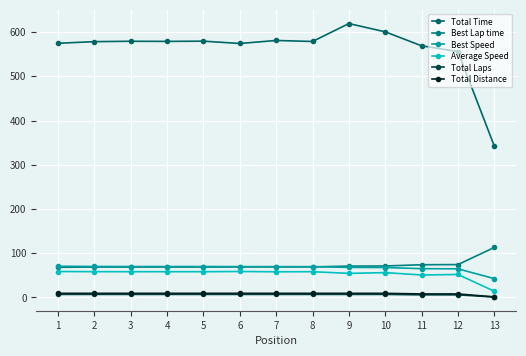

How many data points in Best Speed are less than 69?

5